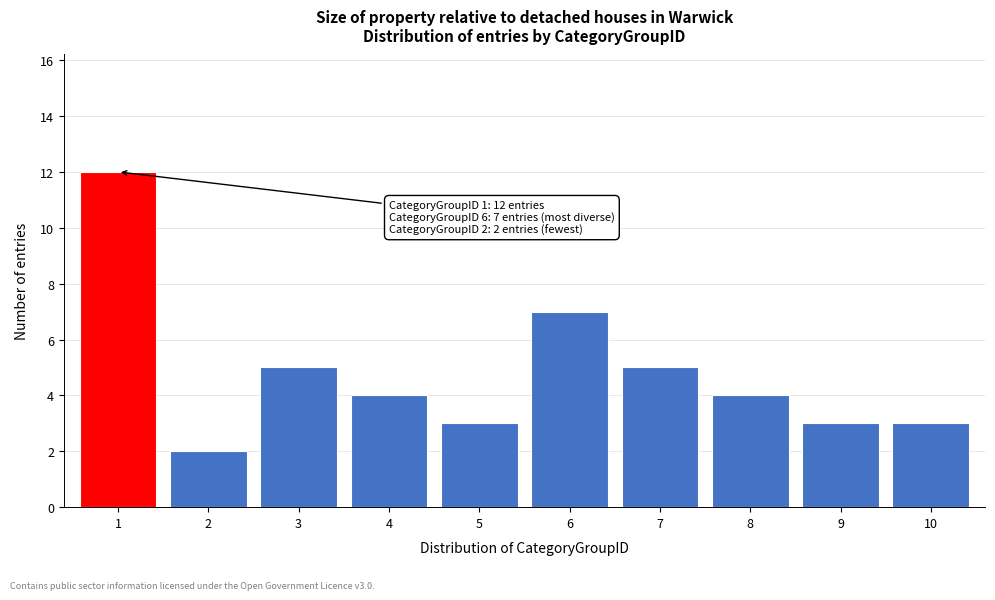

Reading left to right, list all the values displayed in this chart.

12	2	5	4	3	7	5	4	3	3